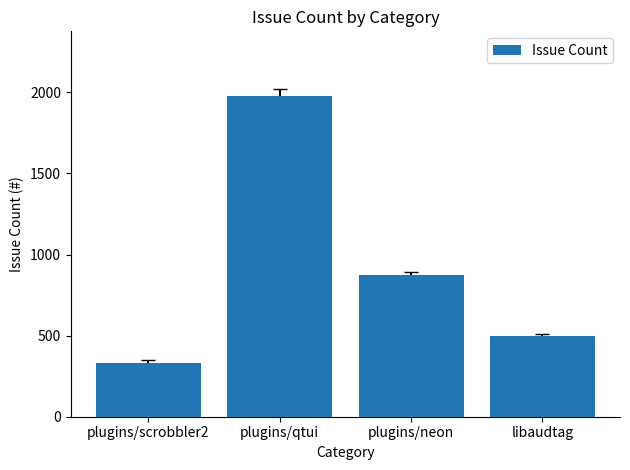

How many distinct data groups are displayed?

1